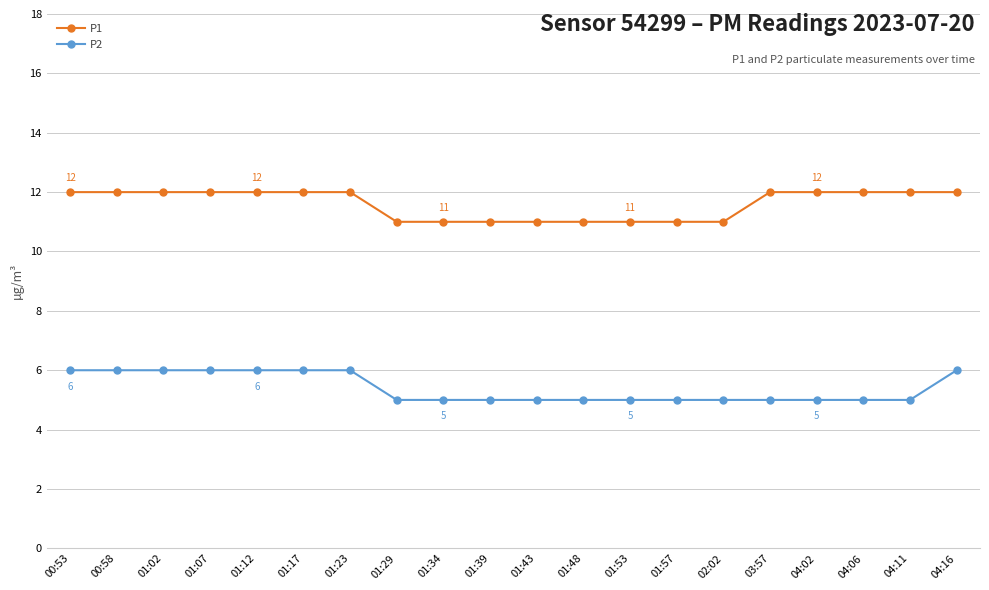

What is the total value across all series at 01:53?

16